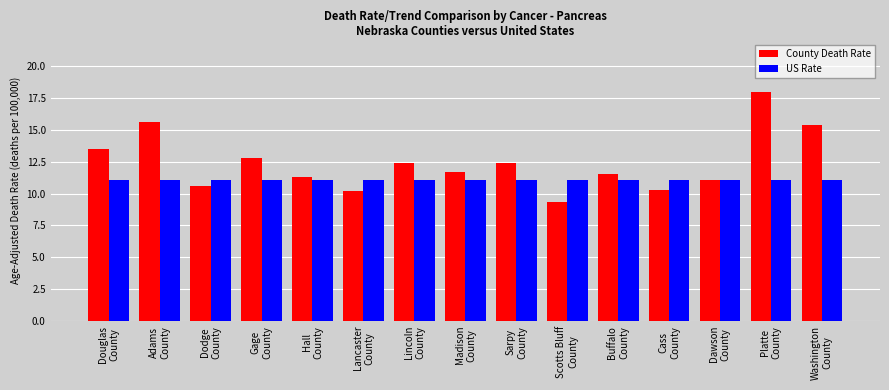

At how many categories does at least one series exceed 12?

7